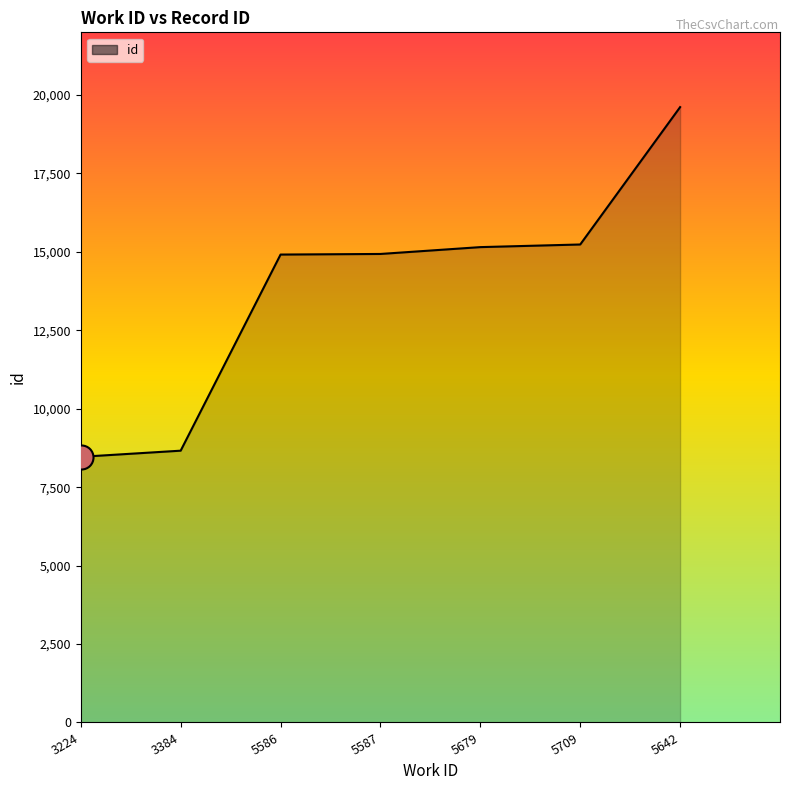

Approximately how many times larger is the value at 5586 compared to 3384?

1.7